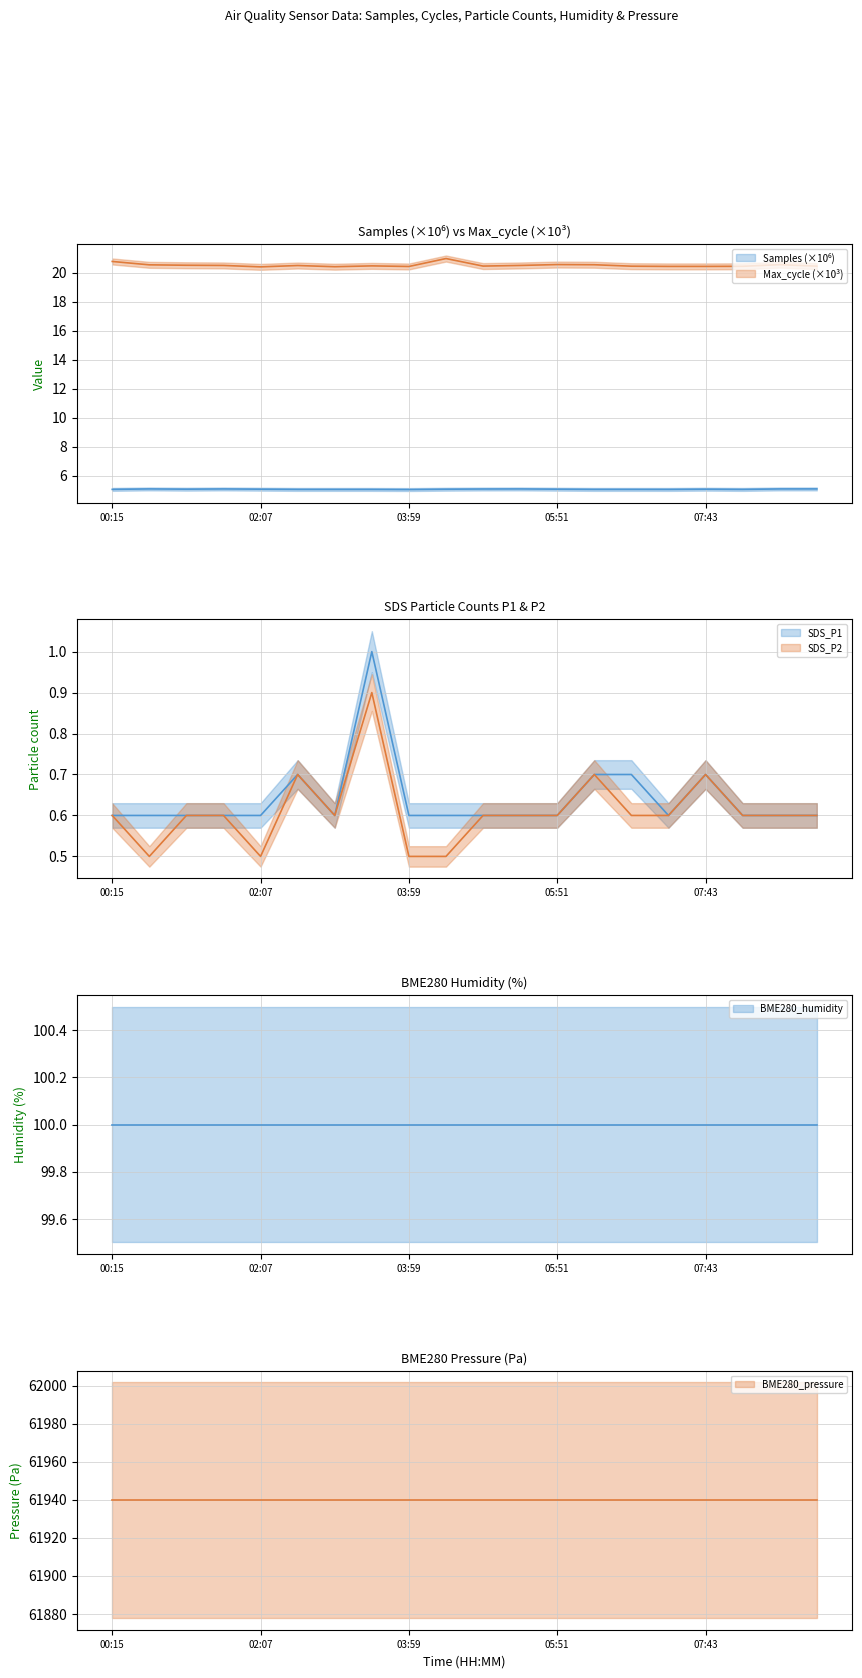

What is the sum of the SDS_P1 values at 03:03 and 08:39?

1.2